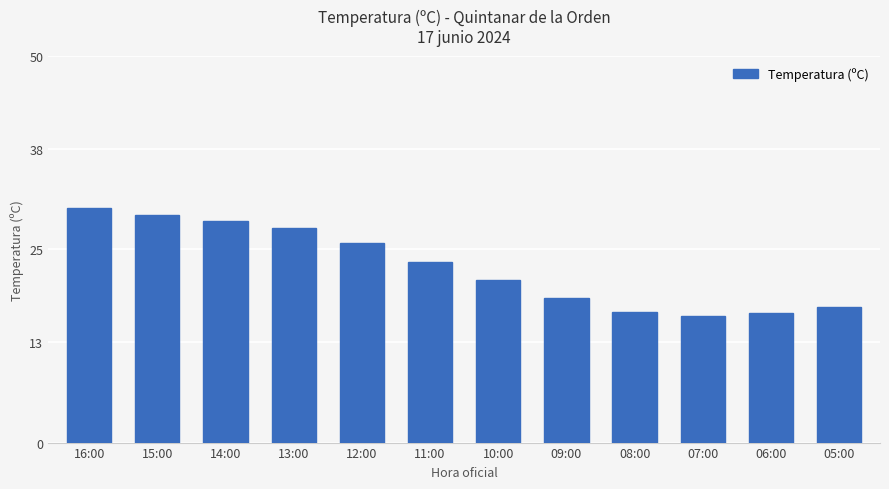

Which has a higher value, 08:00 or 16:00?

16:00